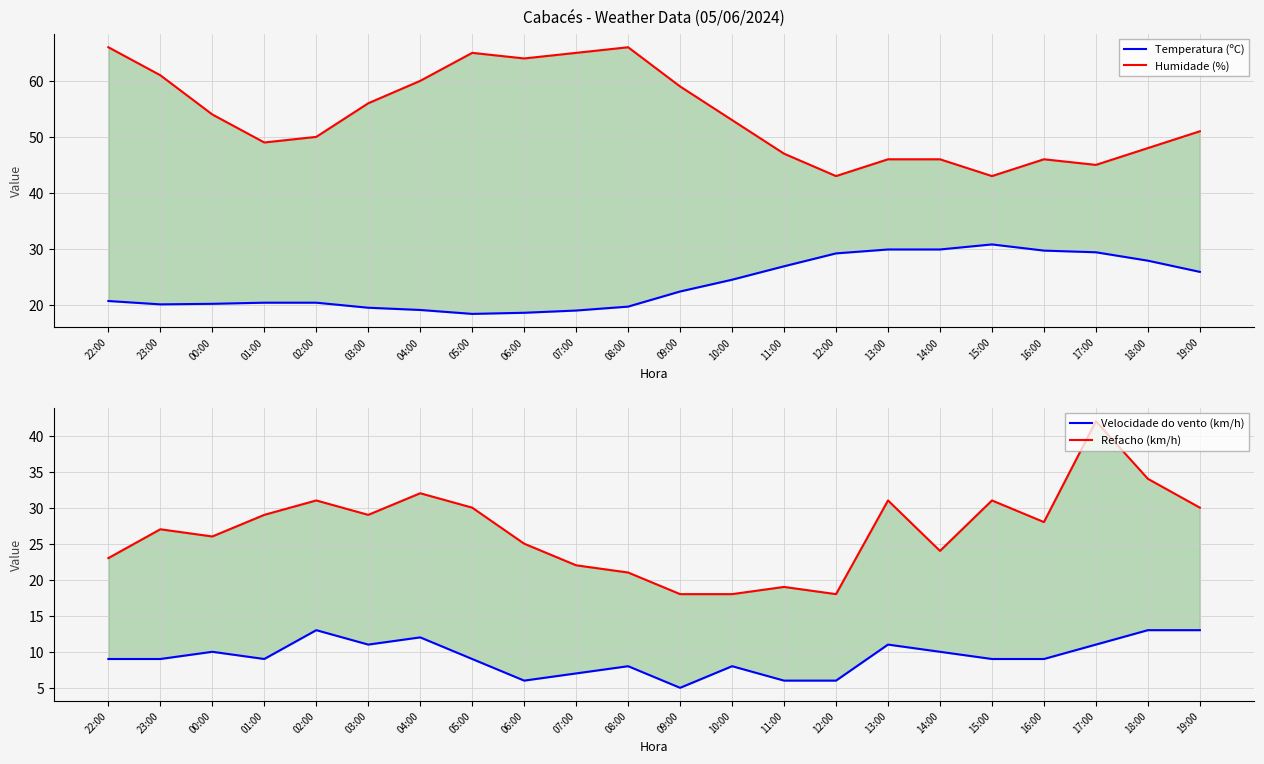

Rank the series by their maximum value, from lowest to highest.

Velocidade do vento (km/h), Temperatura (ºC), Refacho (km/h), Humidade (%)